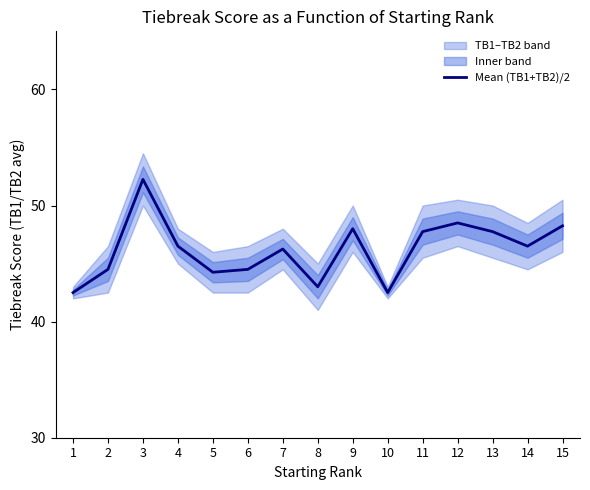

What is the value of the 5th point from the left?

44.2